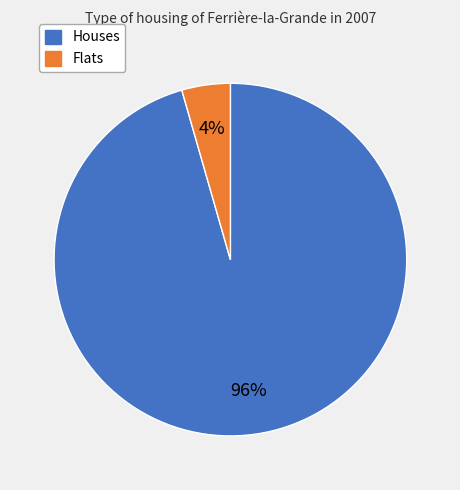

Does any single category account for the majority?

Yes